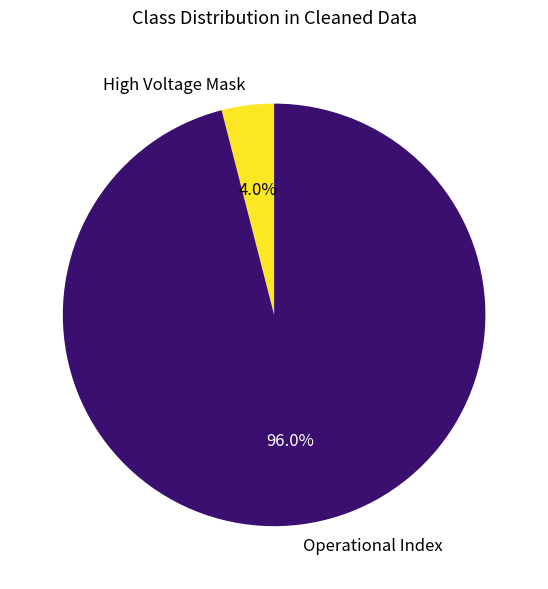

The Operational Index slice represents 82% of the pie. True or false?

False